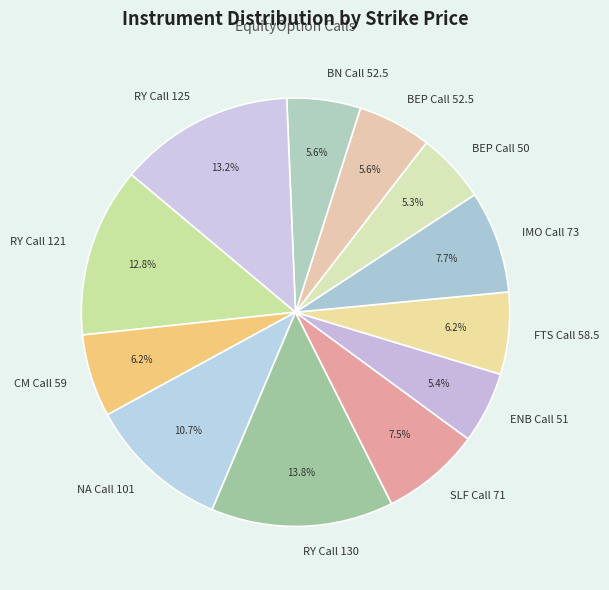

Between SLF Call 71 and ENB Call 51, which is larger?

SLF Call 71